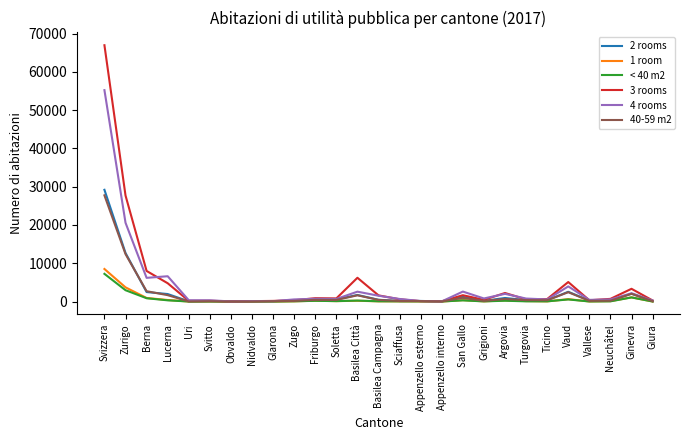

At which category is the sum across all series the highest?

Svizzera